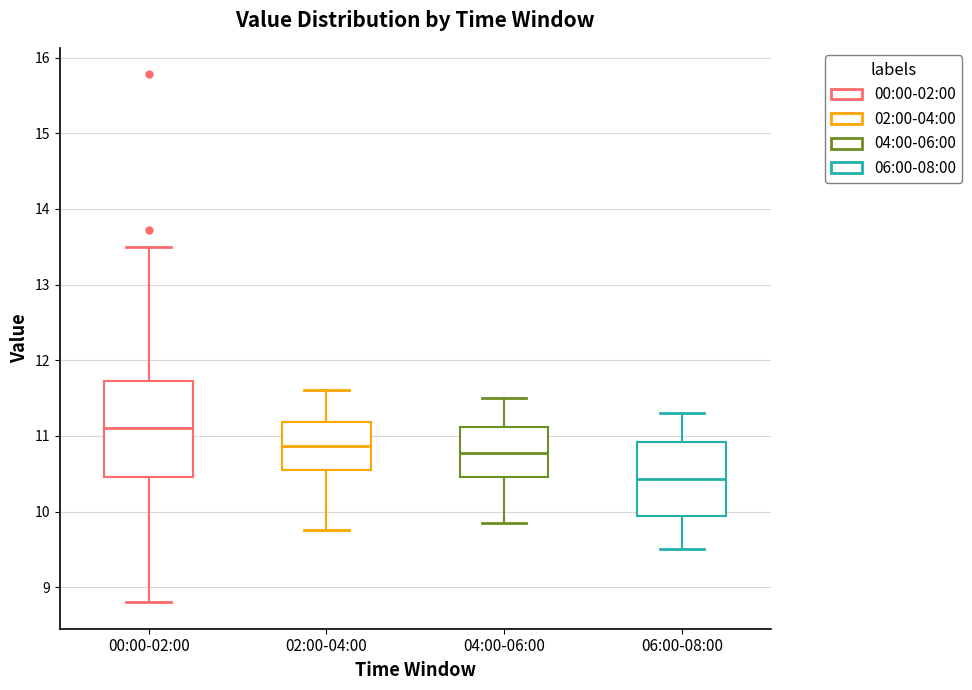

Reading left to right, read every box against the y-axis: the position of its median line, the range the box covers, and the ends of its whiskers. The values are not printed on the chart, so give them approximately, as read against the axis.

00:00-02:00: median 11.1, box 10.5 to 11.7, whiskers 8.8 to 13.5
02:00-04:00: median 10.9, box 10.6 to 11.2, whiskers 9.8 to 11.6
04:00-06:00: median 10.8, box 10.5 to 11.1, whiskers 9.9 to 11.5
06:00-08:00: median 10.4, box 9.9 to 10.9, whiskers 9.5 to 11.3